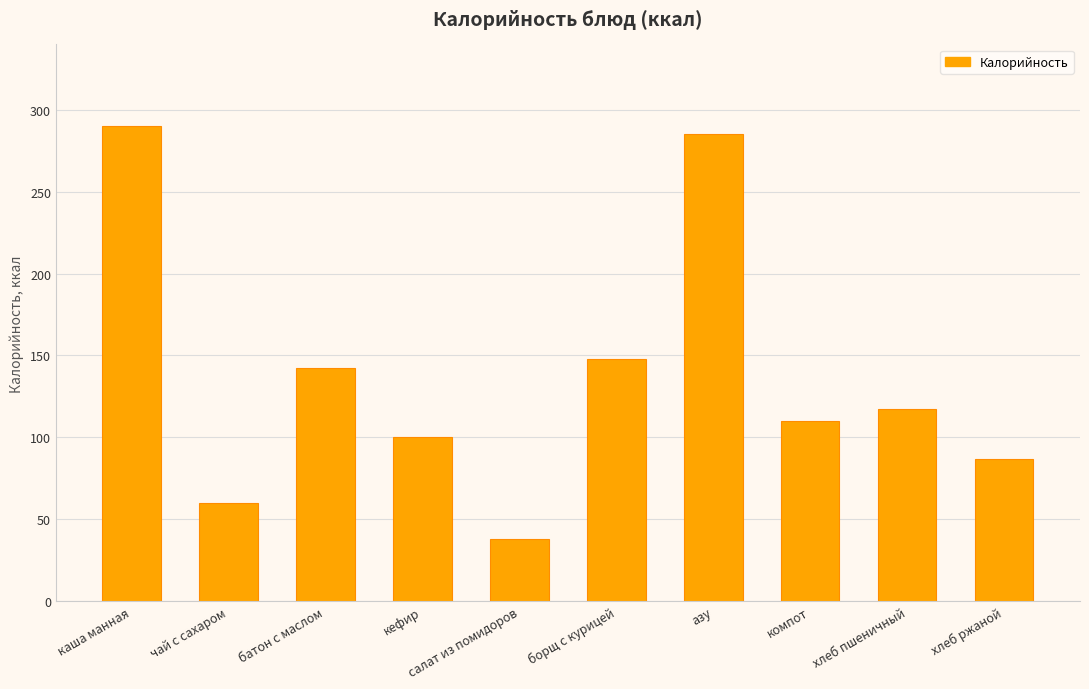

What is the minimum value shown in the chart?

37.8